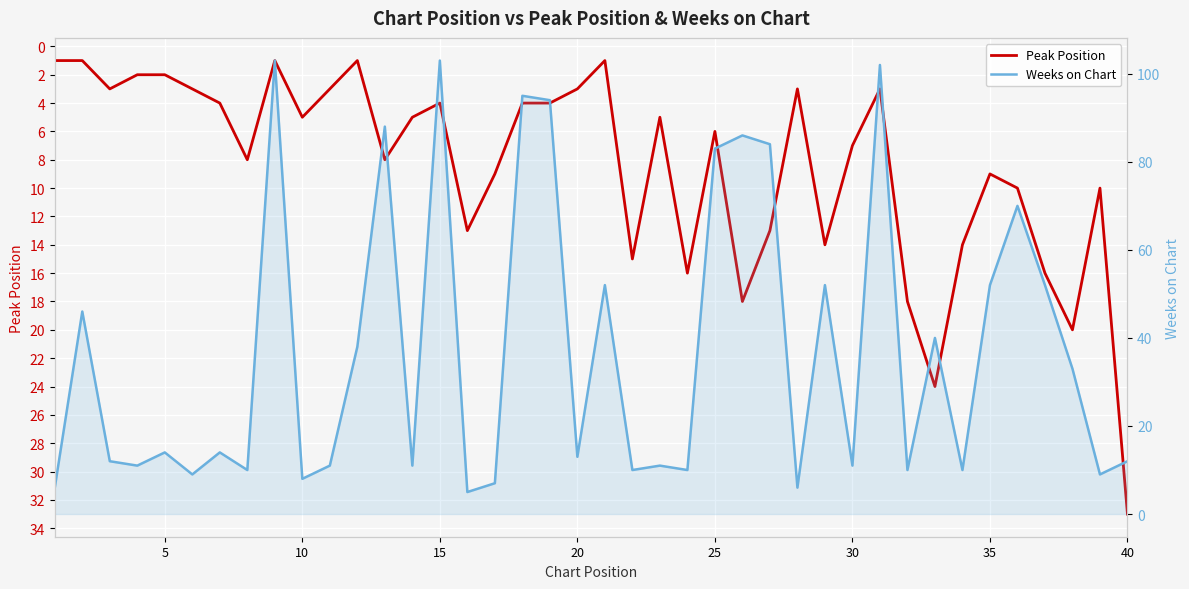

Is this an area chart (filled region under the line)?

No